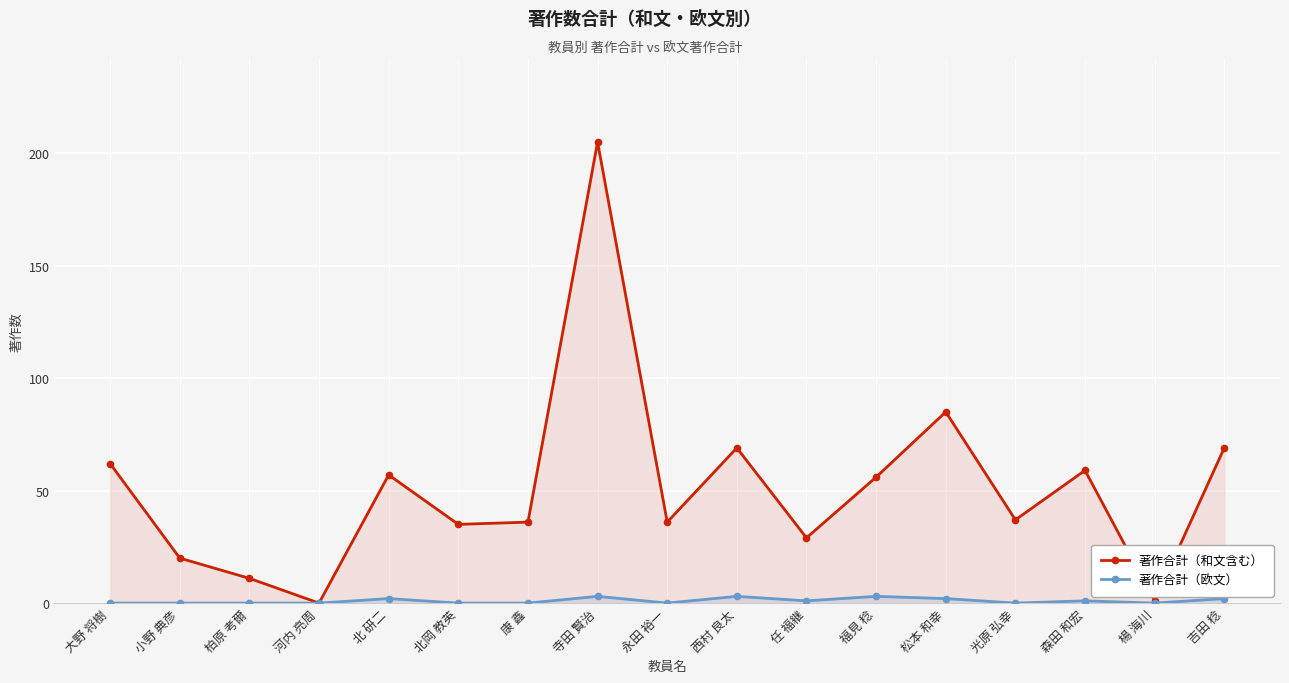

At which category does the chart reach its minimum across all series?

河内 亮周